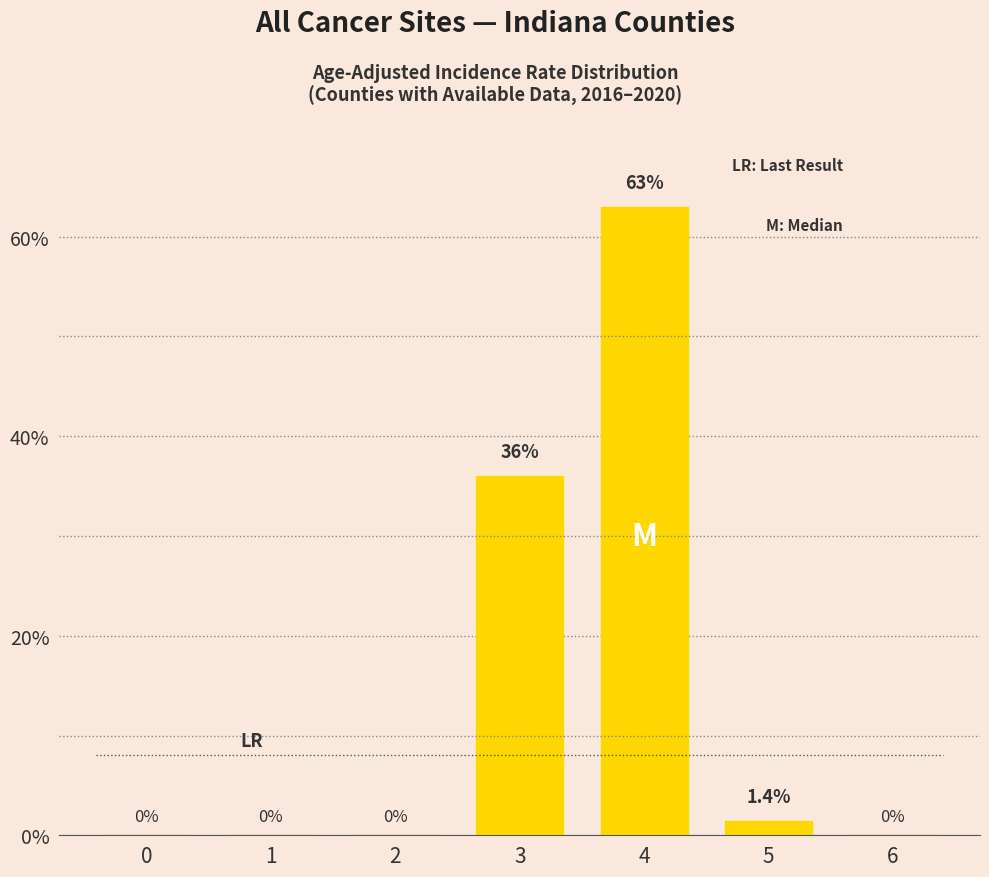

What is the greatest value displayed?

63.0